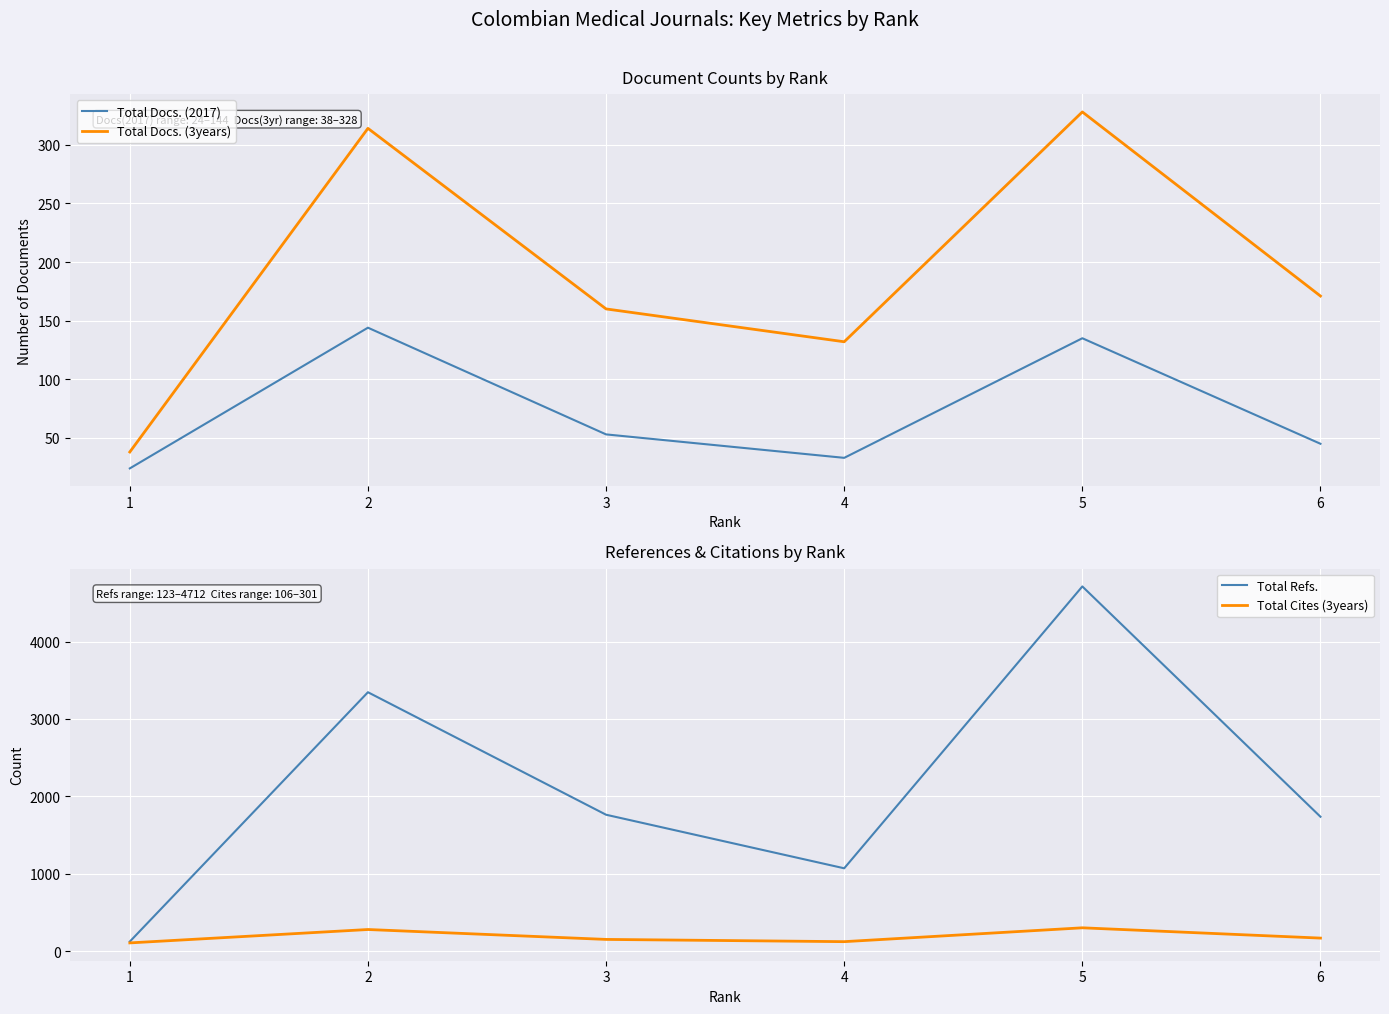

Which label corresponds to the smallest value in the chart?

1